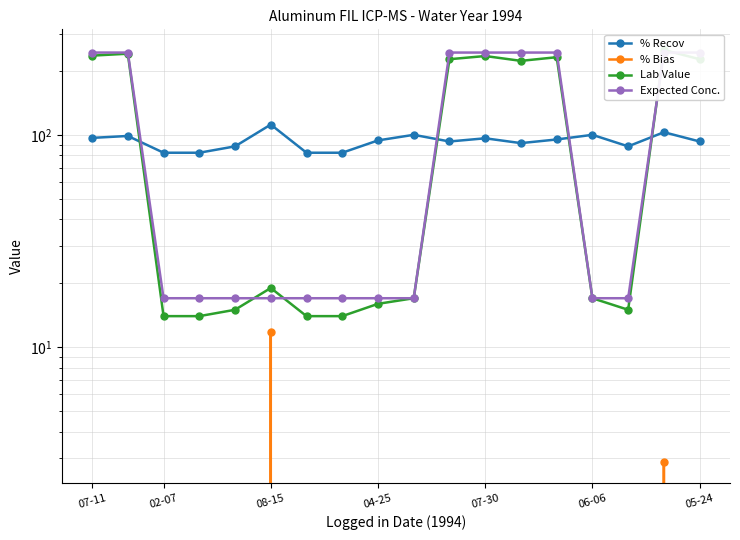

What is the difference between the maximum and minimum values in the % Recov series?

29.4